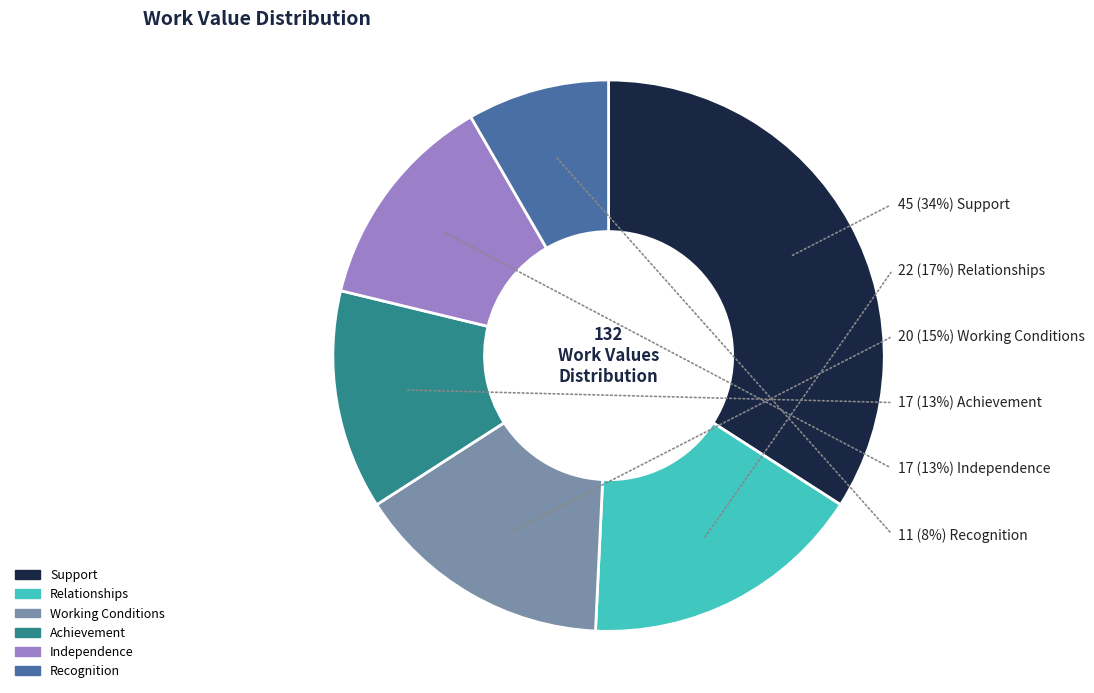

Which slice is the largest?

Support